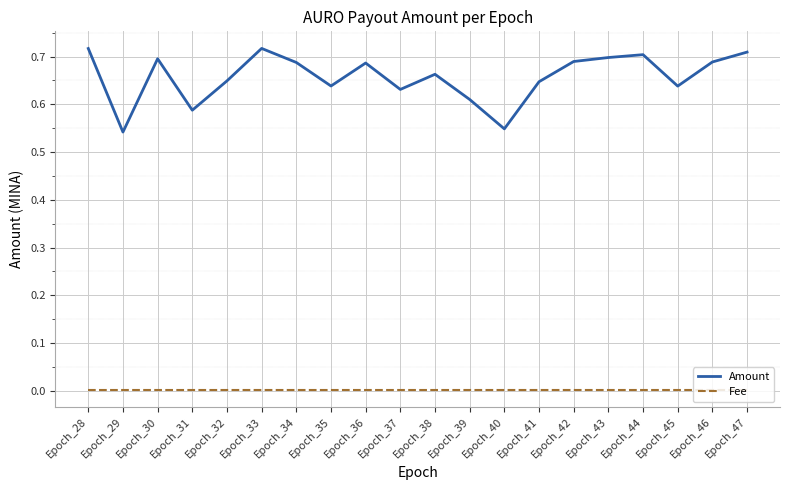

True or false: Amount has more than 0 interior local peaks.

True